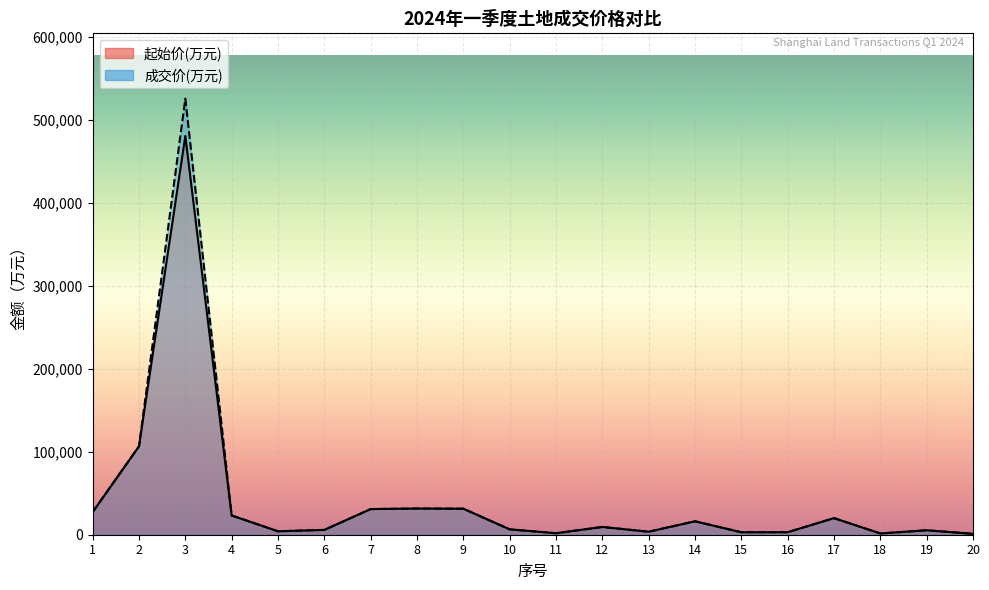

What is the total value across all series at 10?

12950